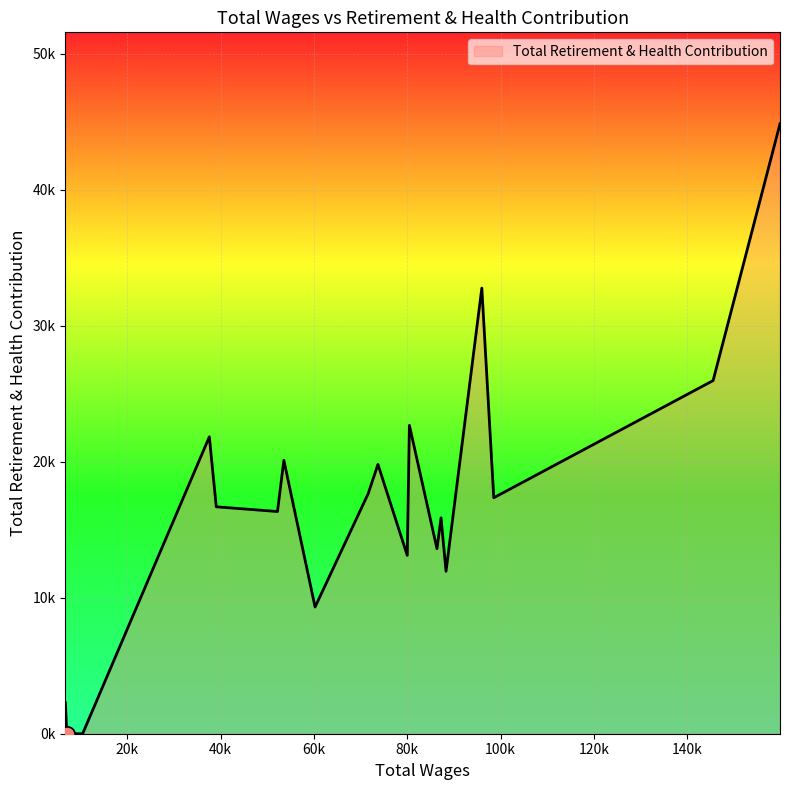

Does the chart have visible grid lines?

Yes